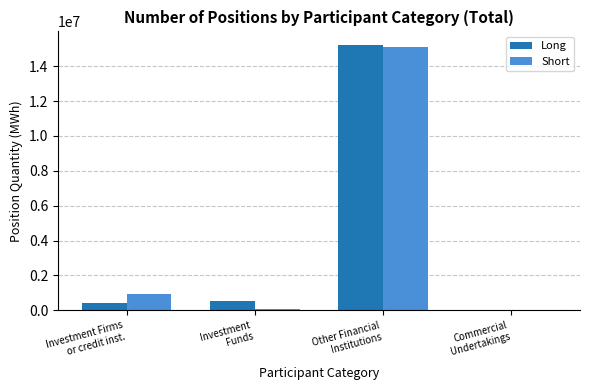

What is the highest value of the Long series?

15232440